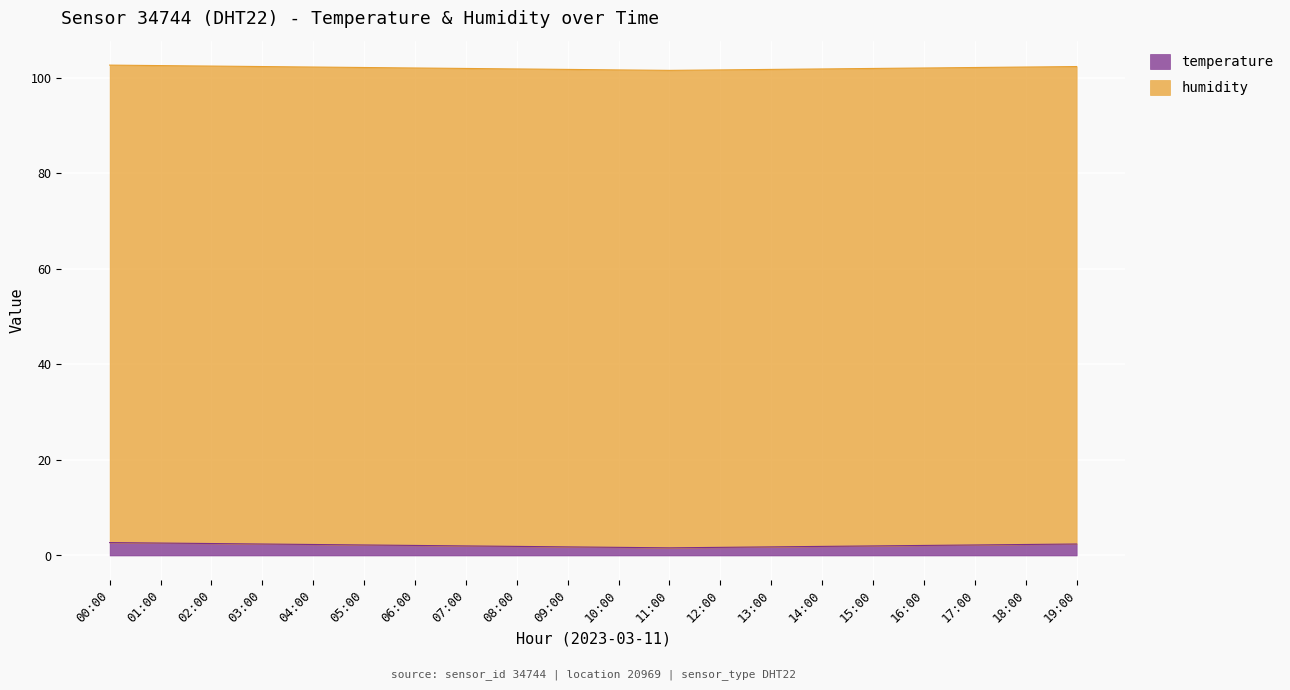

What is the value of the 19th point from the left?

2.3